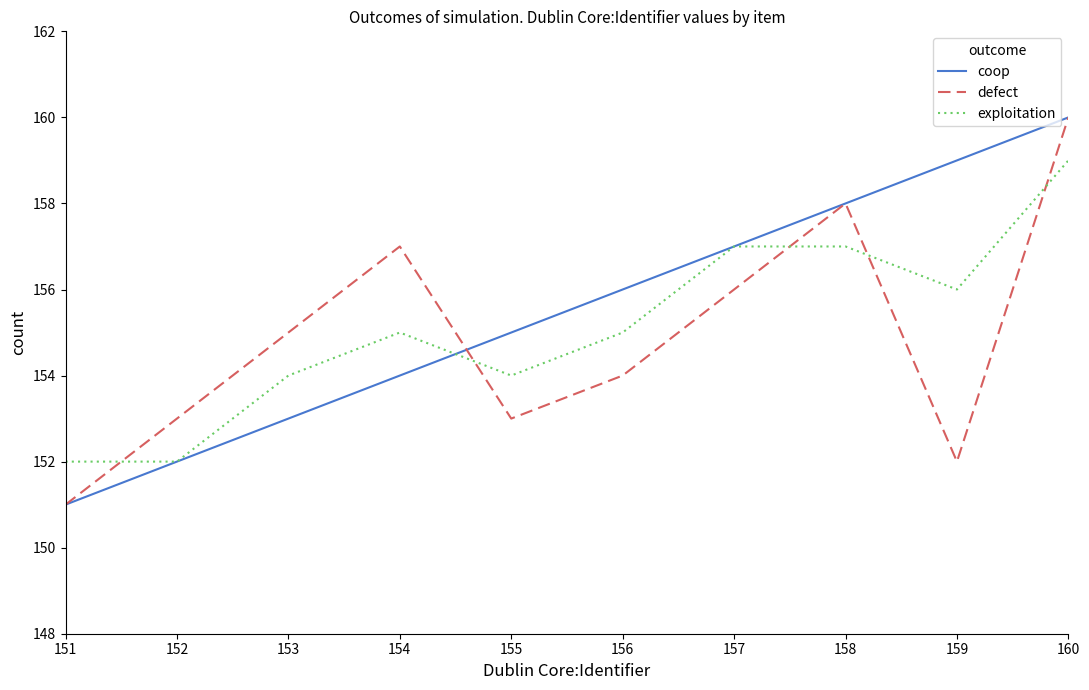

What is the sum of all coop values?

1555